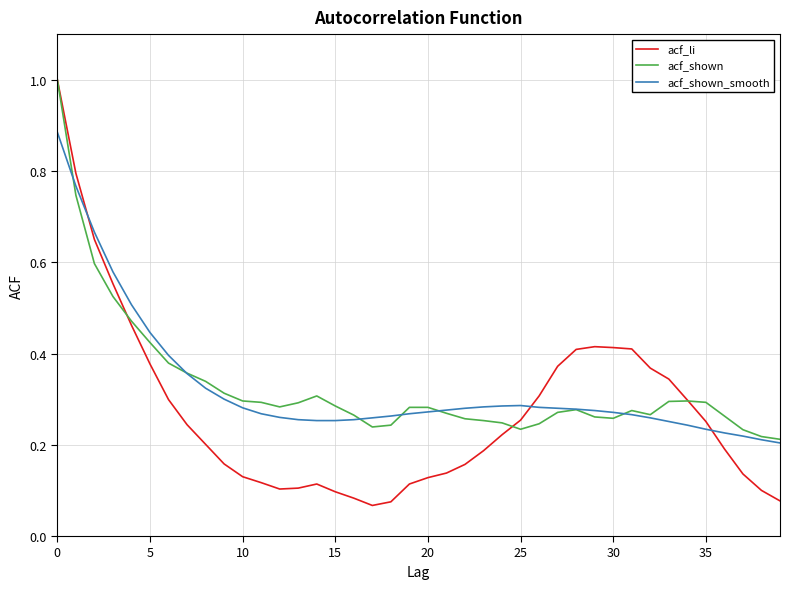

What is the greatest value displayed?

1.0